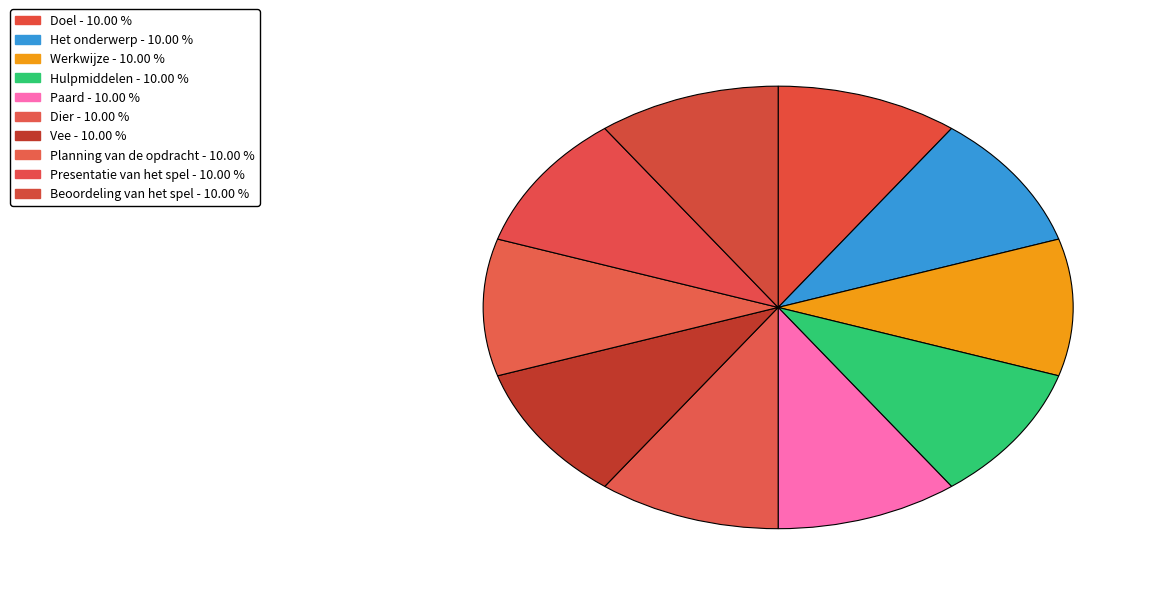

True or false: Planning van de opdracht accounts for 10% of the total.

True